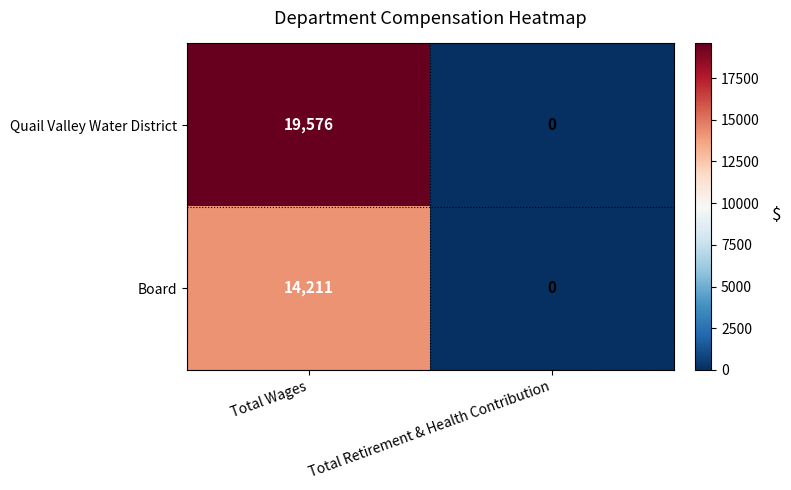

Which series has the largest total across all categories?

Quail Valley Water District